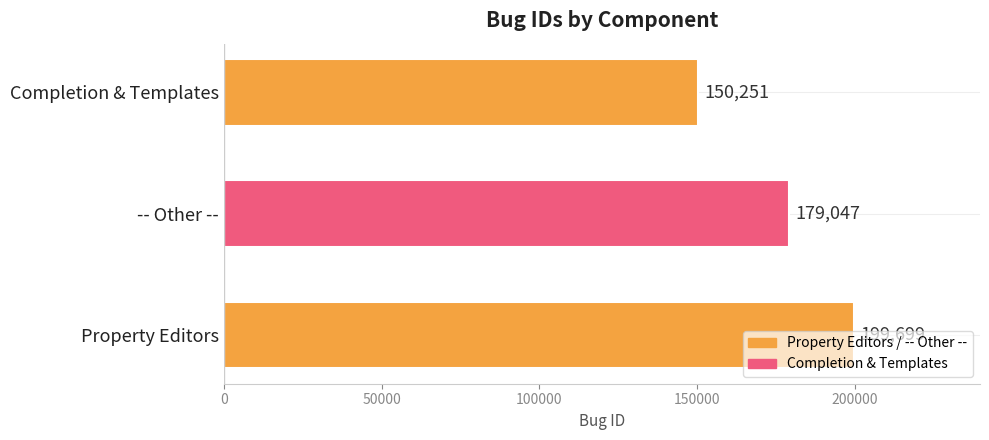

List the labels in order of value, largest first.

Property Editors, -- Other --, Completion & Templates